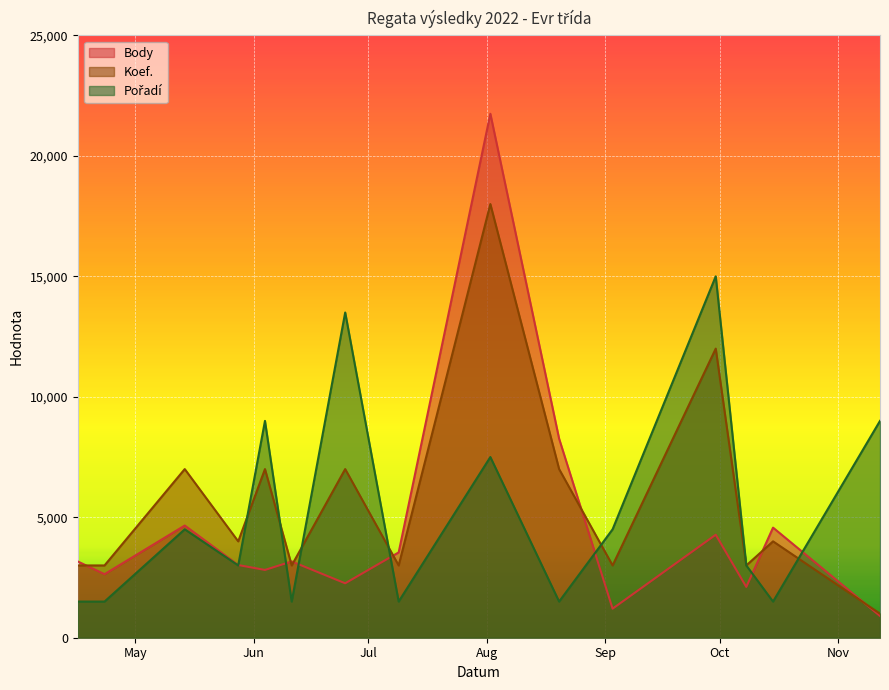

Rank the series by their average value, from highest to lowest.

Koef., Pořadí, Body